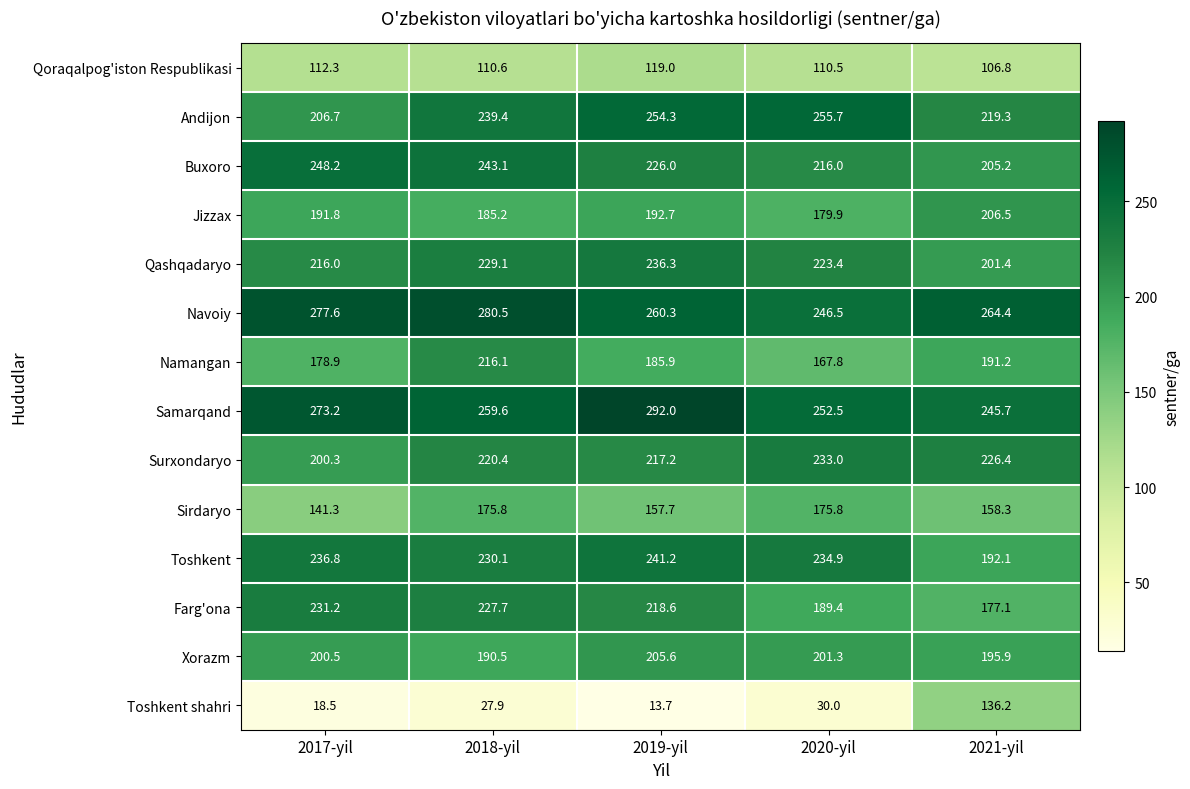

Rank the series by their maximum value, from lowest to highest.

Qoraqalpog'iston Respublikasi, Toshkent shahri, Sirdaryo, Xorazm, Jizzax, Namangan, Farg'ona, Surxondaryo, Qashqadaryo, Toshkent, Buxoro, Andijon, Navoiy, Samarqand